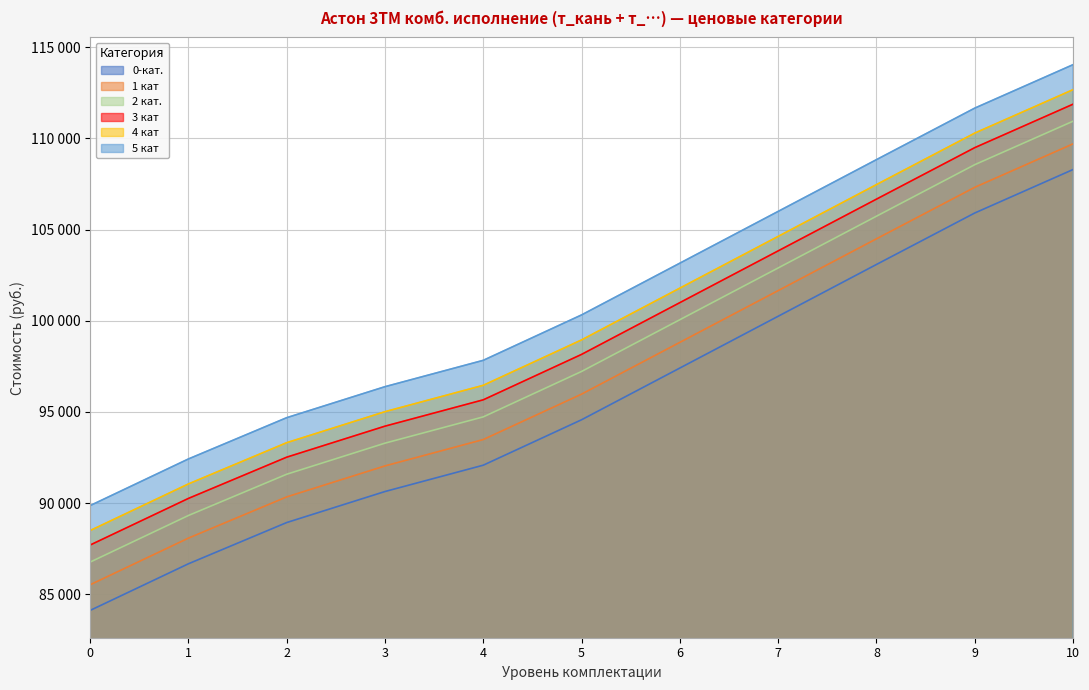

What is the value of the 4 кат point at the 1st from the left?

88497